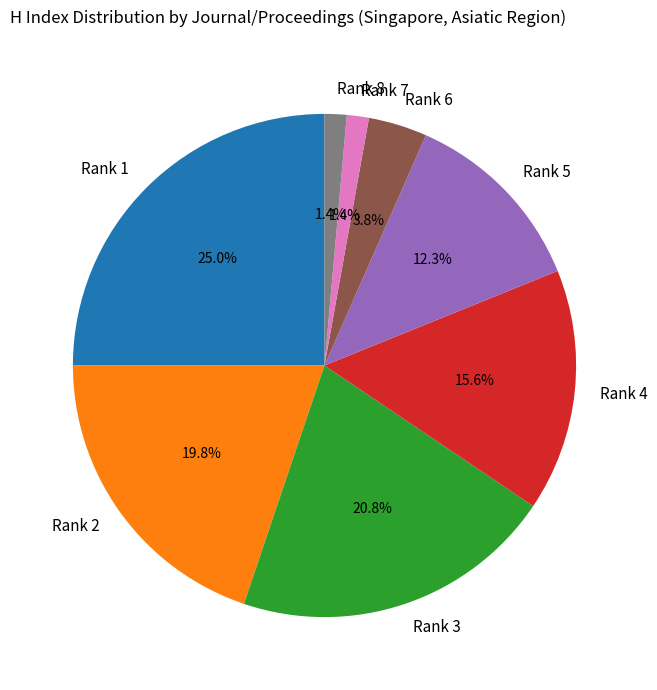

What is the largest slice in the pie chart?

Rank 1